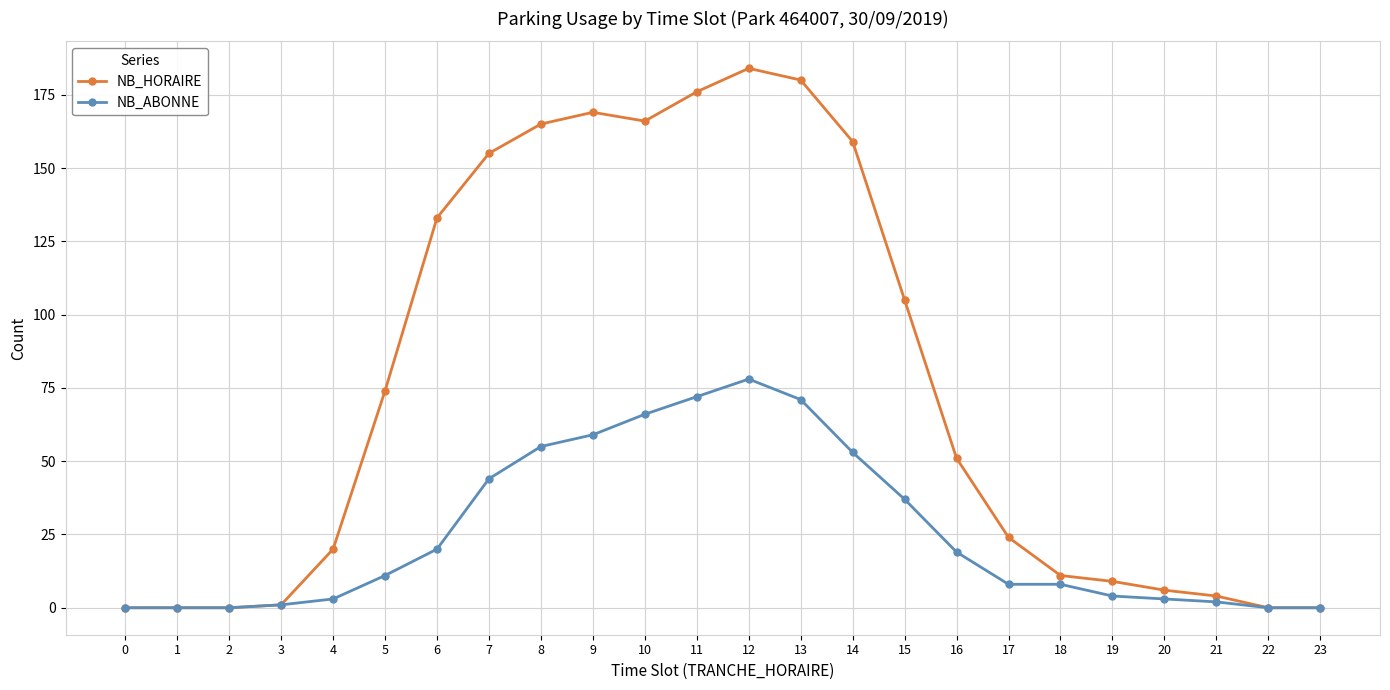

What is the sum of the NB_HORAIRE values at 12 and 15?

289